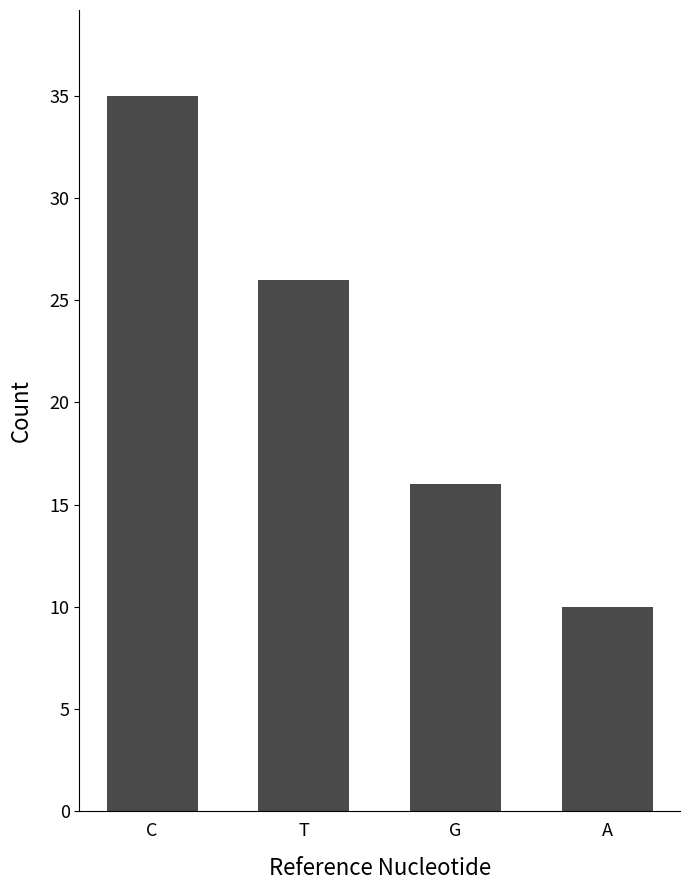

How many bars are there in total?

4